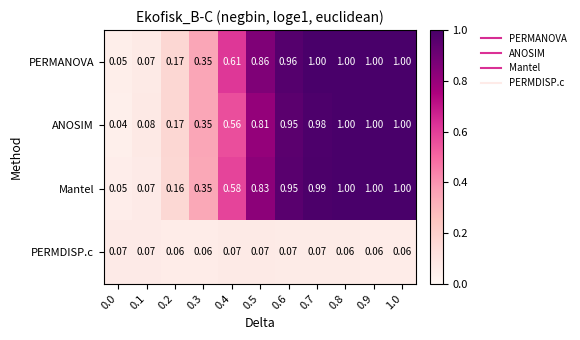

Which series has the widest spread of values?

ANOSIM